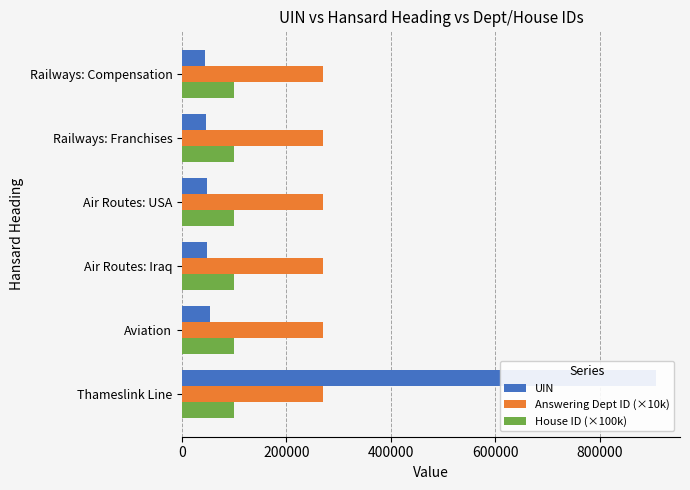

Reading right to left, extract all data points from this chart.

UIN: 44576.0	45089.0	47550.0	48356.0	54208.0	908851.0
Answering Dept ID (×10k): 0.2	0.2	0.2	0.2	0.2	0.2
House ID (×100k): 0.2	0.2	0.2	0.2	0.2	0.2